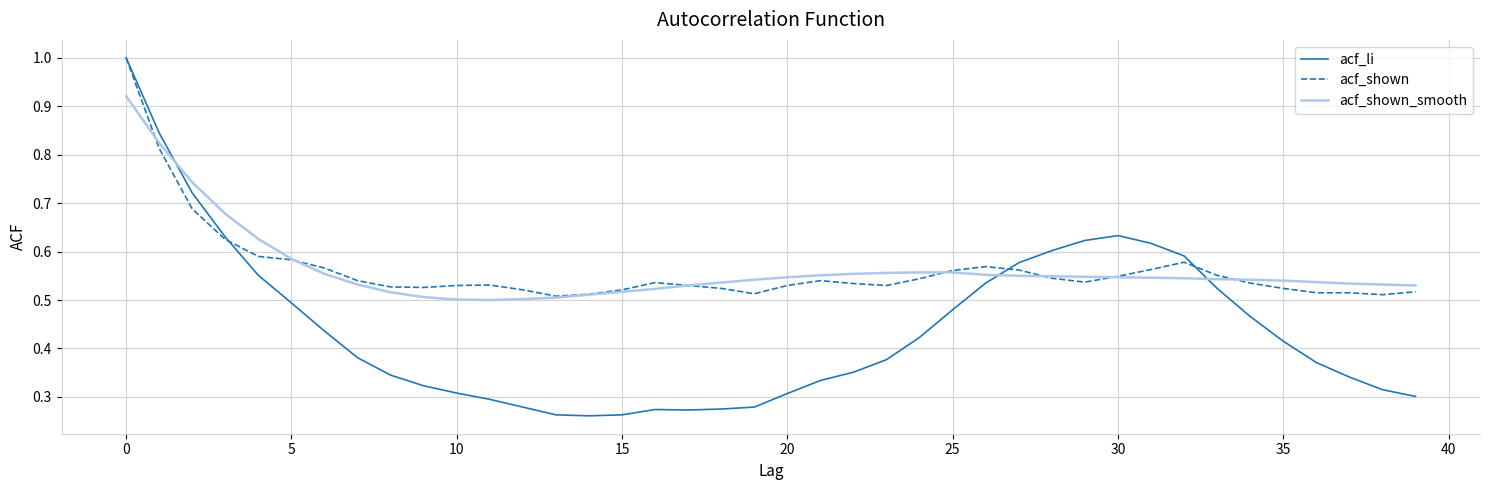

At how many categories does at least one series exceed 0?

40